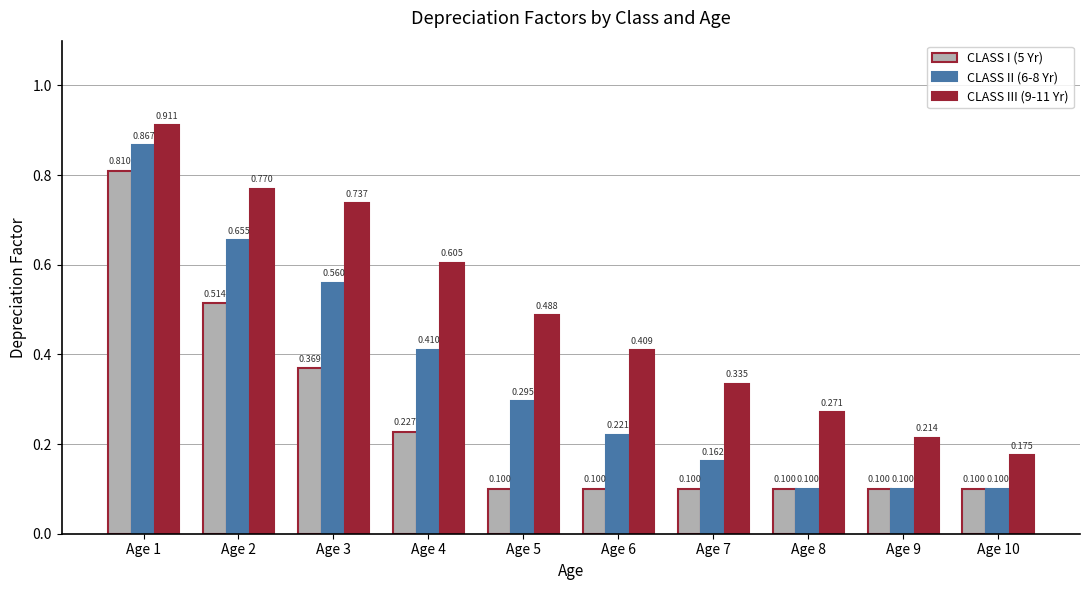

Is the value of CLASS III (9-11 Yr) at Age 6 greater than the value of CLASS II (6-8 Yr) at Age 9?

Yes